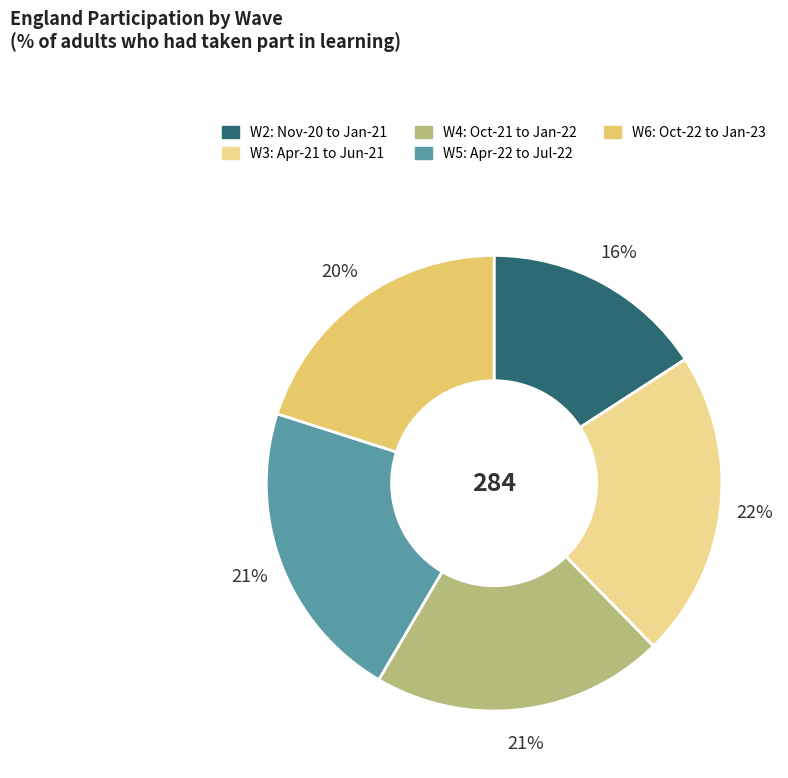

Is the sum of W3: Apr-21 to Jun-21 and W6: Oct-22 to Jan-23 greater than half?

No